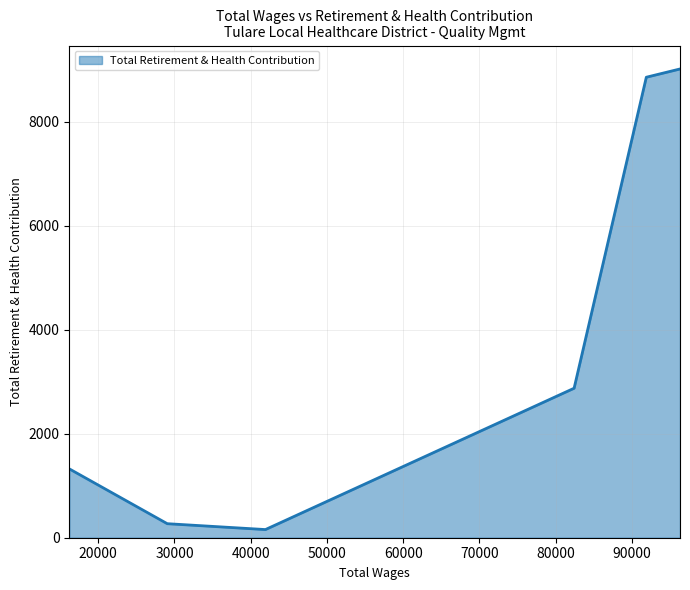

What is the difference between the second highest and second lowest values?

8589